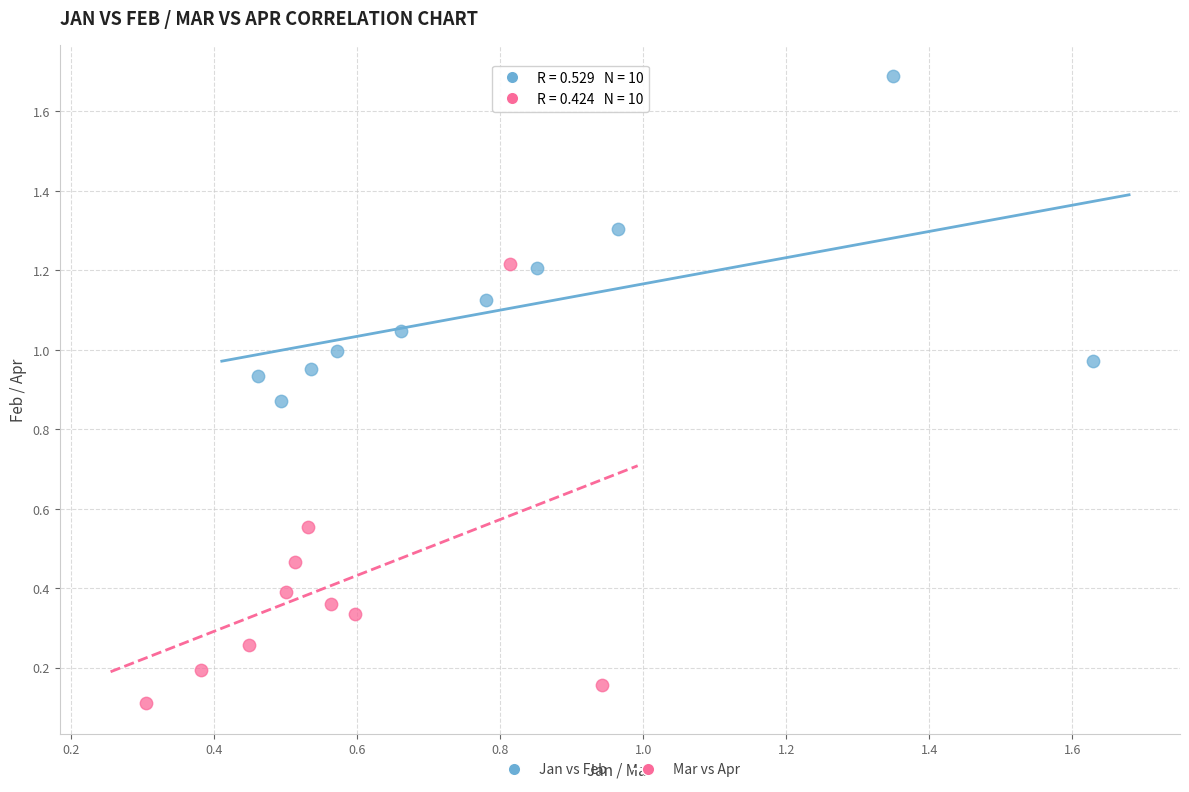

Which series reaches the minimum Y coordinate?

Mar vs Apr